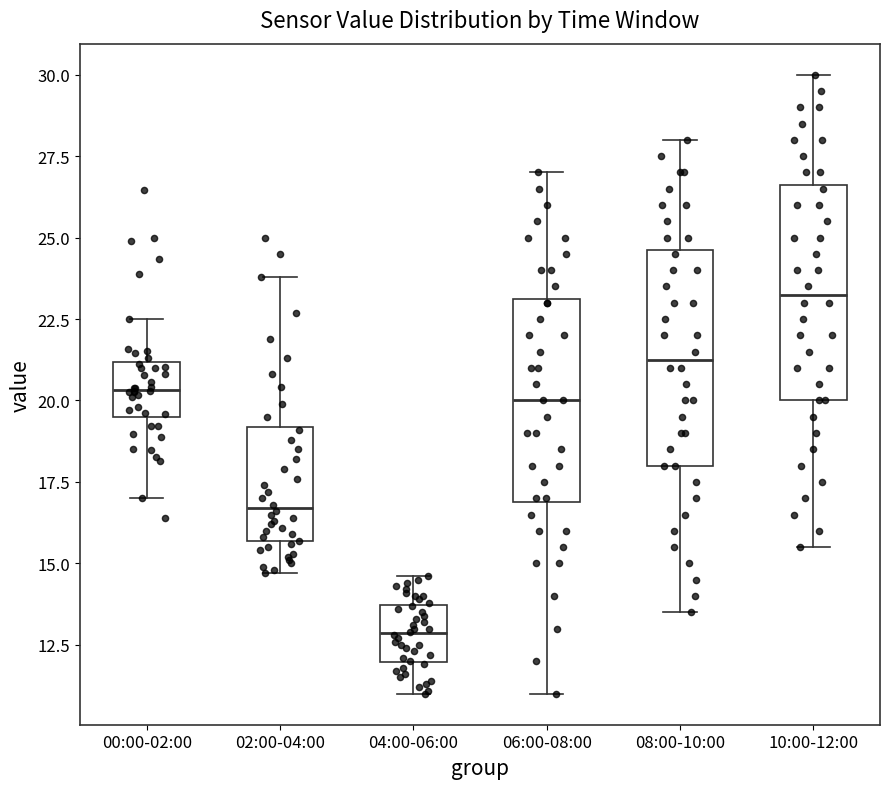

Reading left to right, transcribe this box plot: for each box, give where its median line is, the range the box spans, and where its two whiskers end, as read against the y-axis. The values are not printed on the chart, so give them approximately, as read against the axis.

00:00-02:00: median 20.5, box 19.5 to 21.0, whiskers 17.0 to 22.5
02:00-04:00: median 16.5, box 15.5 to 19.0, whiskers 14.5 to 24.0
04:00-06:00: median 13.0, box 12.0 to 13.5, whiskers 11.0 to 14.5
06:00-08:00: median 20.0, box 17.0 to 23.0, whiskers 11.0 to 27.0
08:00-10:00: median 21.5, box 18.0 to 24.5, whiskers 13.5 to 28.0
10:00-12:00: median 23.5, box 20.0 to 26.5, whiskers 15.5 to 30.0